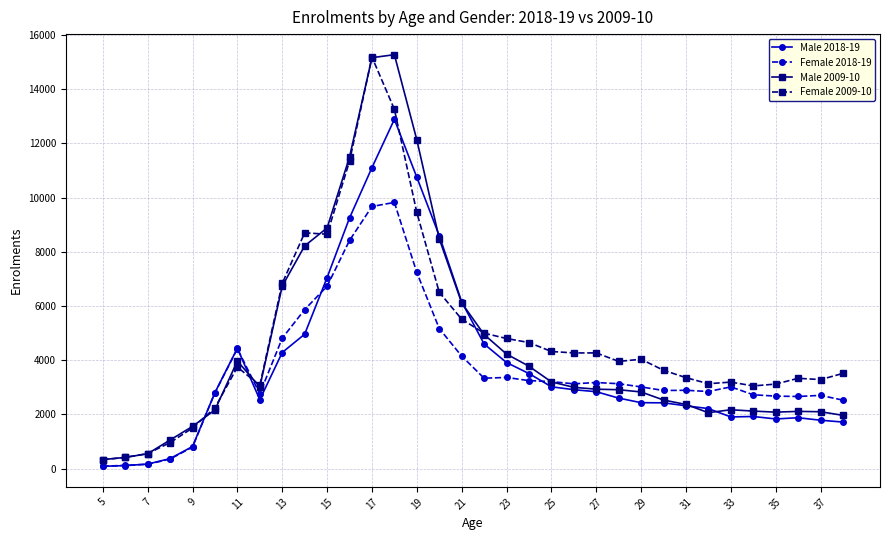

At how many categories does at least one series exceed 7433?

7